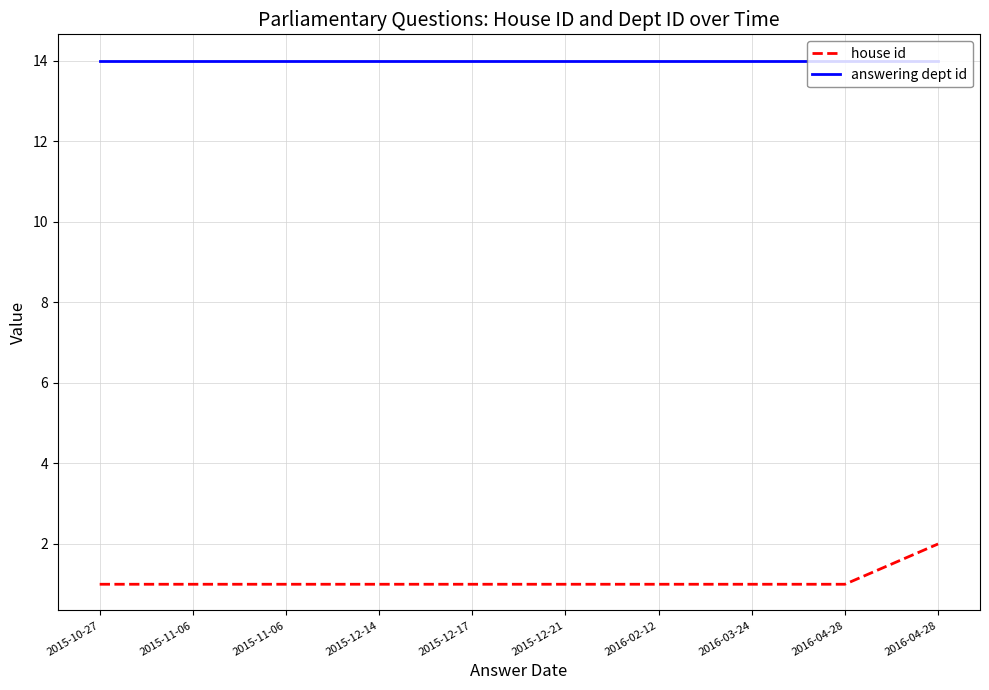

What are all the series names shown in the legend?

house id, answering dept id